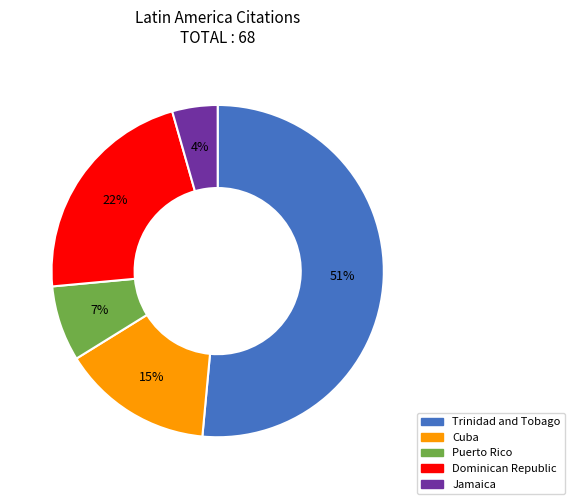

To the nearest percent, what is the difference between the Cuba and Dominican Republic slice percentages?

7%